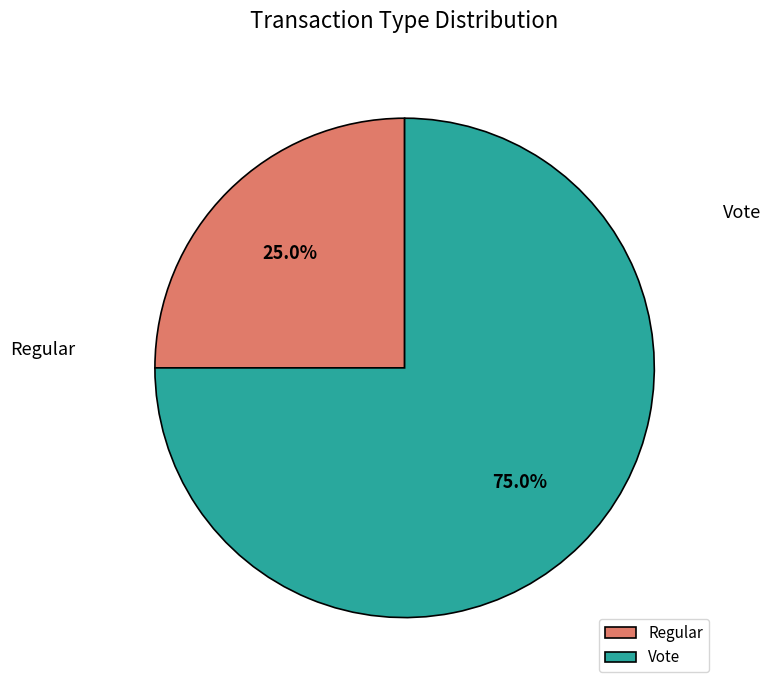

Which slice is the largest?

Vote